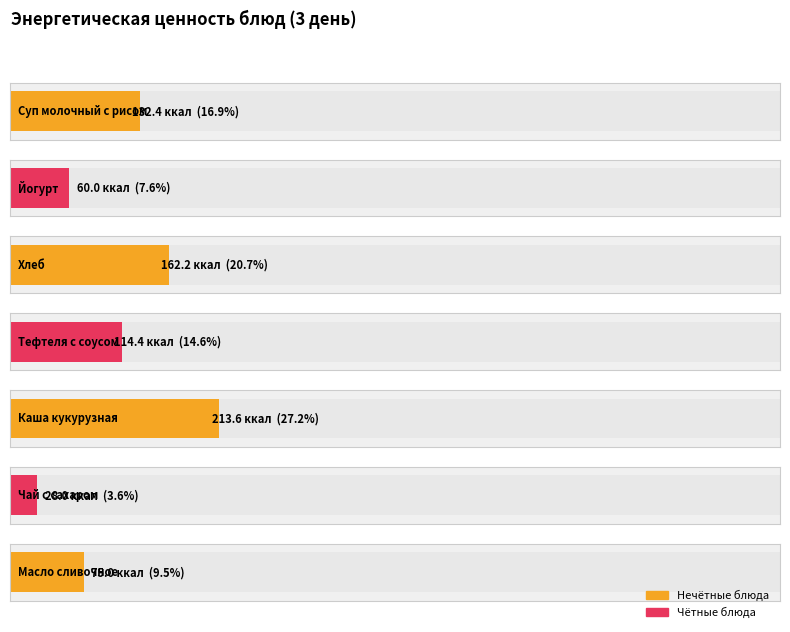

Where does the data first go above 114?

Суп молочный с рисом